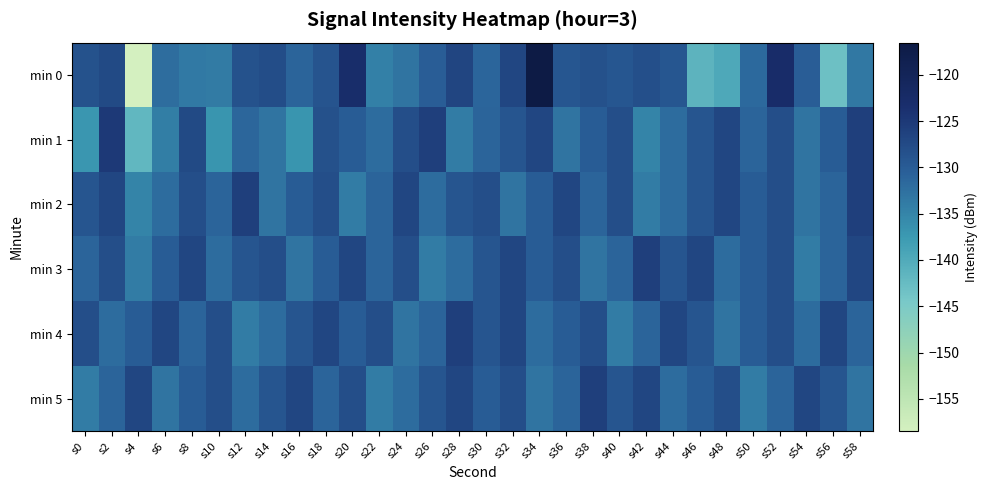

At which category is the sum across all series the highest?

s52